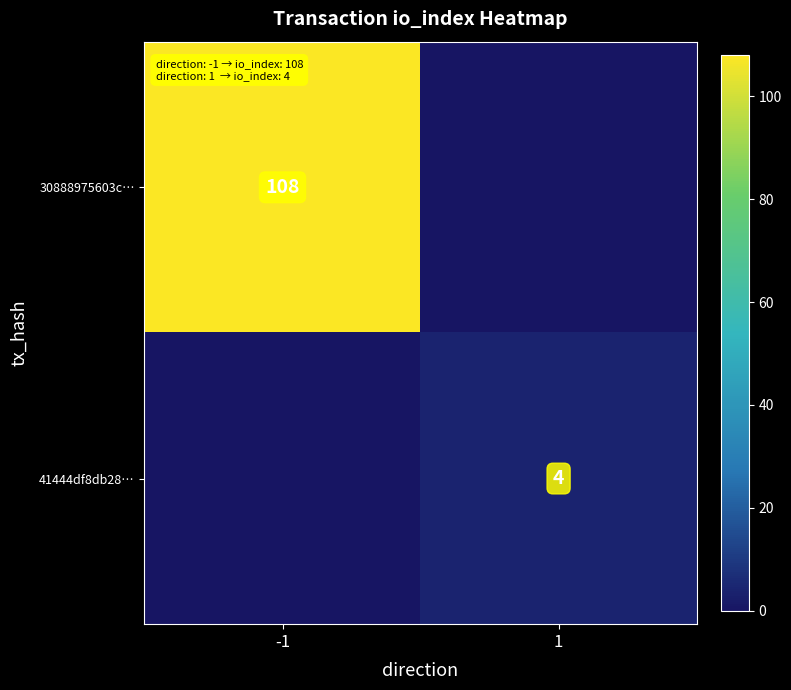

True or false: 30888975603c… has a value of 47 at -1.

False